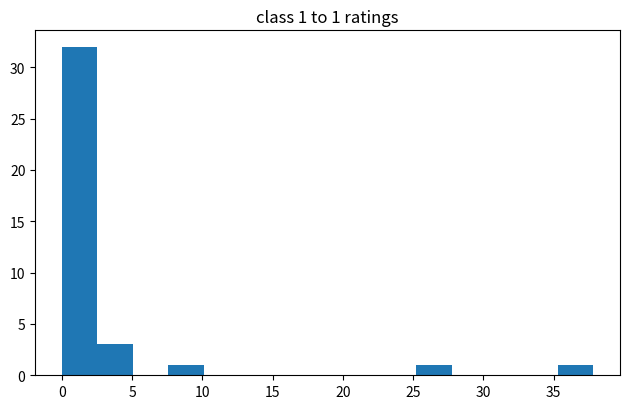

Which range on the x-axis has the tallest bar?

0.0 to 2.5